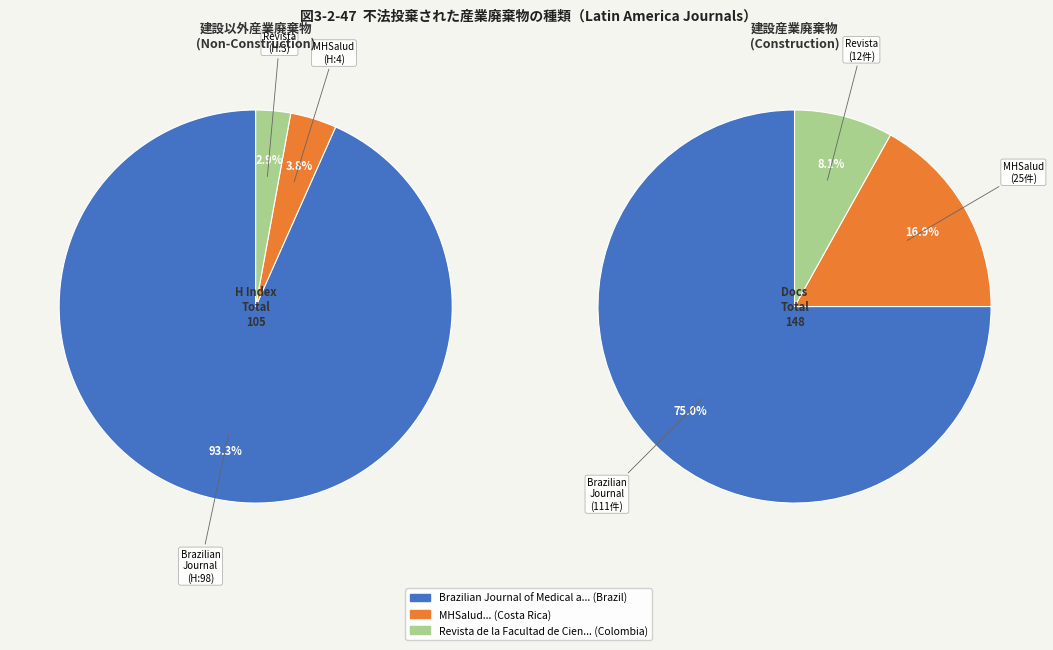

What is the largest slice in the pie chart?

Brazilian Journal of Medical and Biological Research